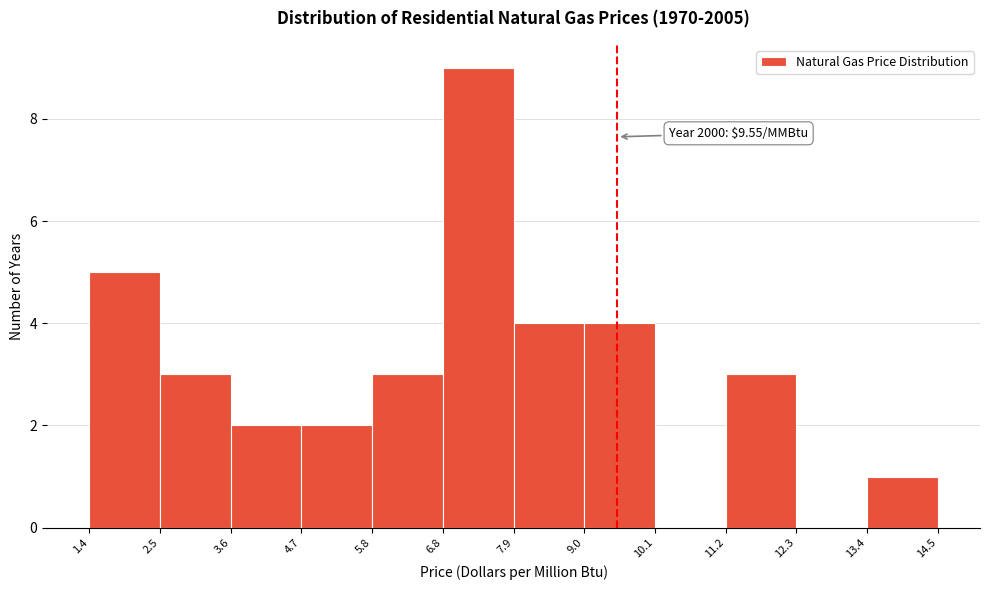

Which range on the x-axis has the tallest bar?

6.8 to 7.9